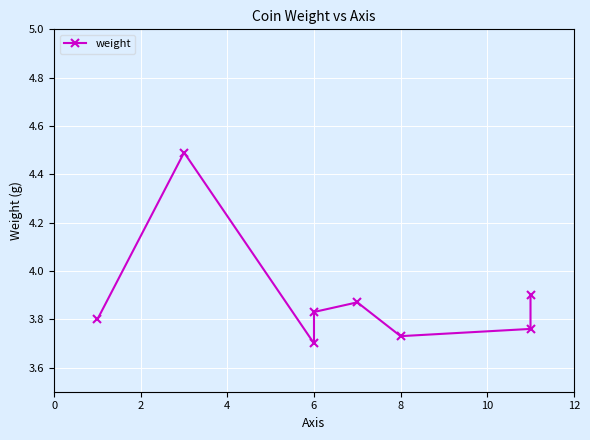

What is the value of the 7th point from the left?

3.8